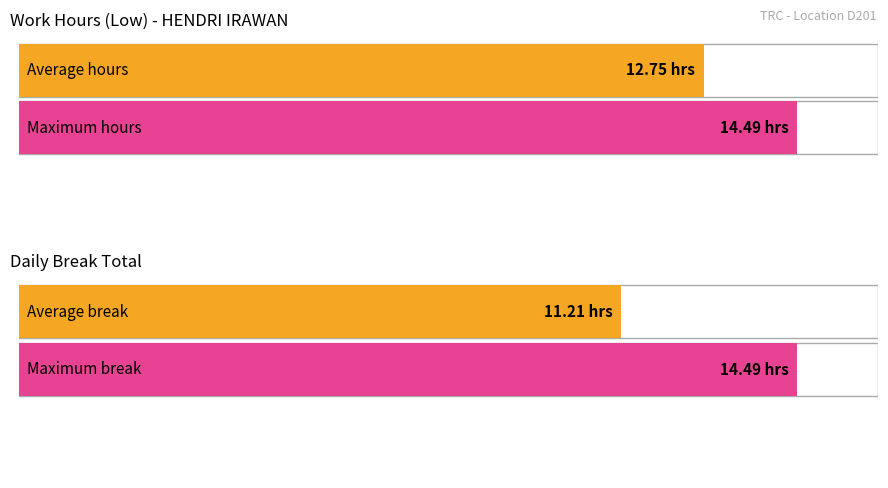

What is the average value?

12.8